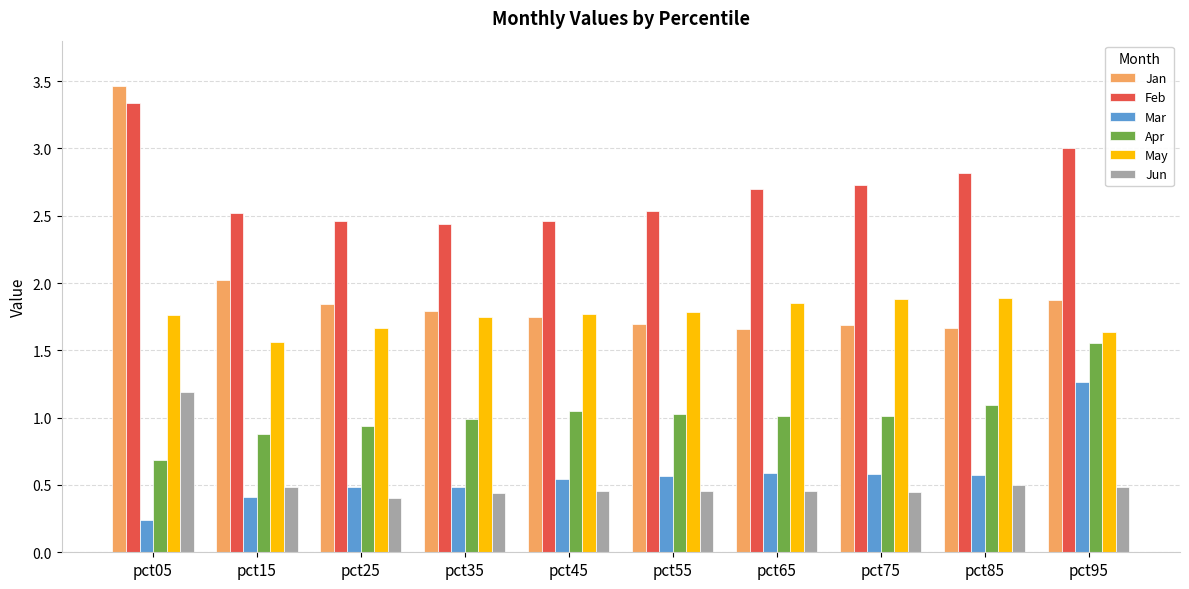

How many categories are shown in the chart?

10